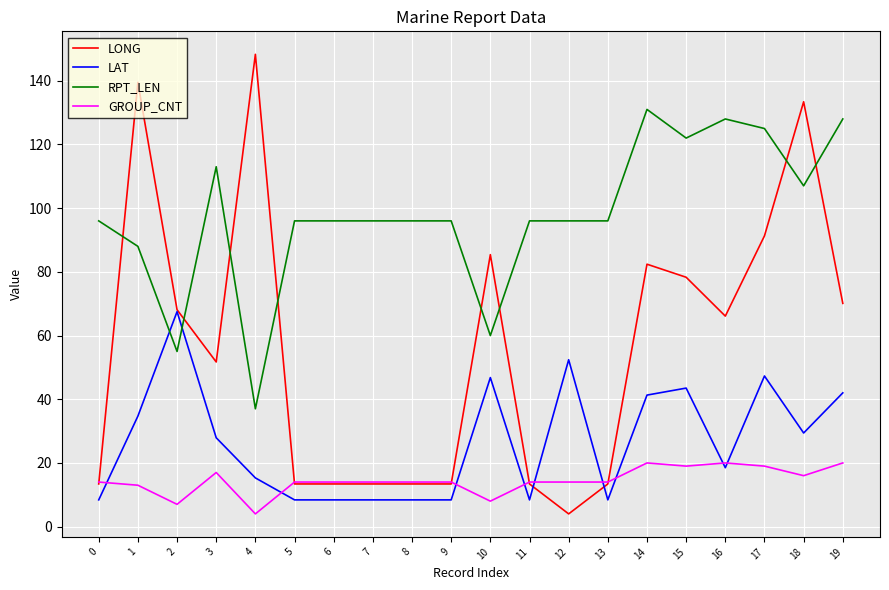

Between 2 and 16, which series saw the biggest shift?

RPT_LEN